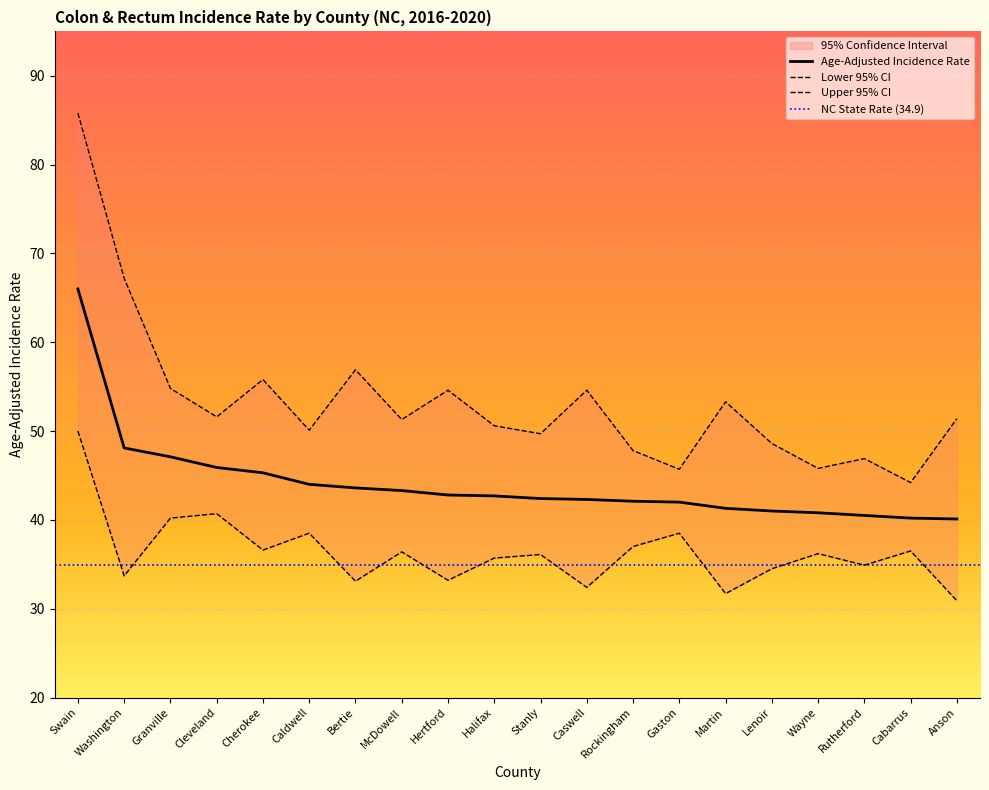

The Lower 95% CI series shows 37.0 at Rockingham. True or false?

True